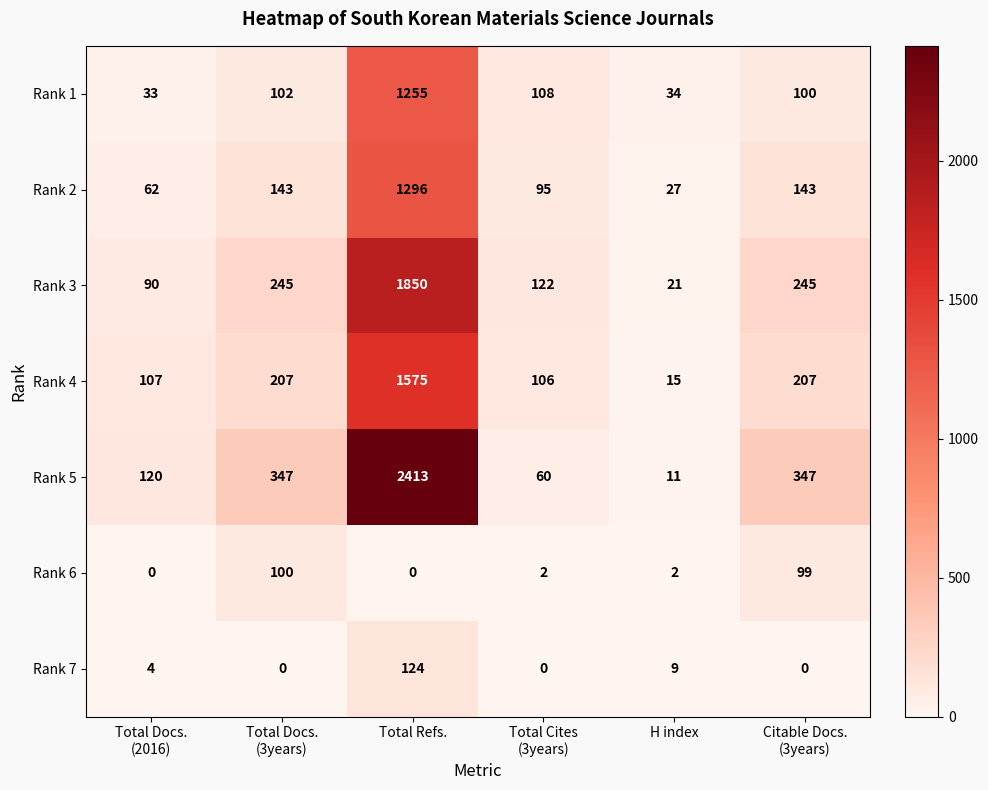

What is the minimum value for Rank 1?

33